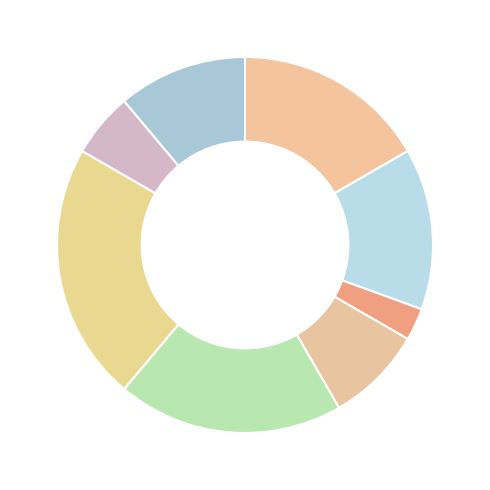

Count the number of slices in the pie.

8